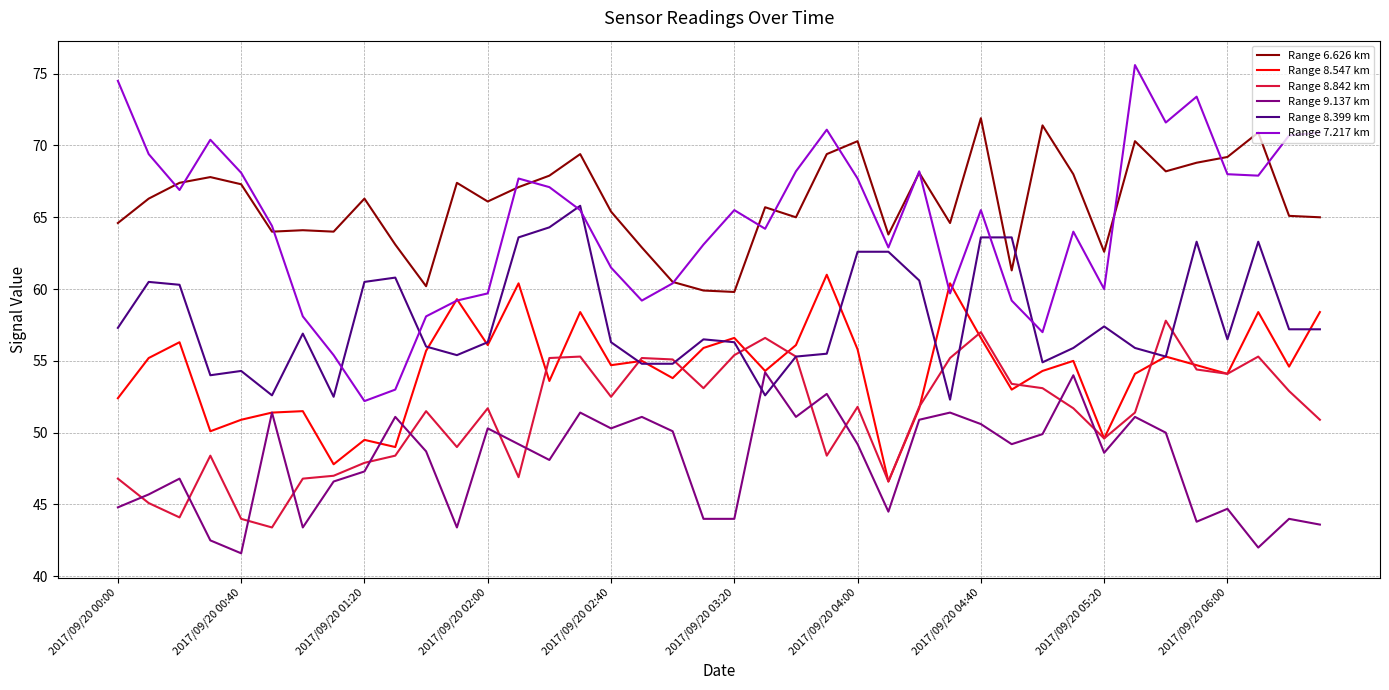

True or false: Range 7.217 km and Range 9.137 km intersect in this chart.

False